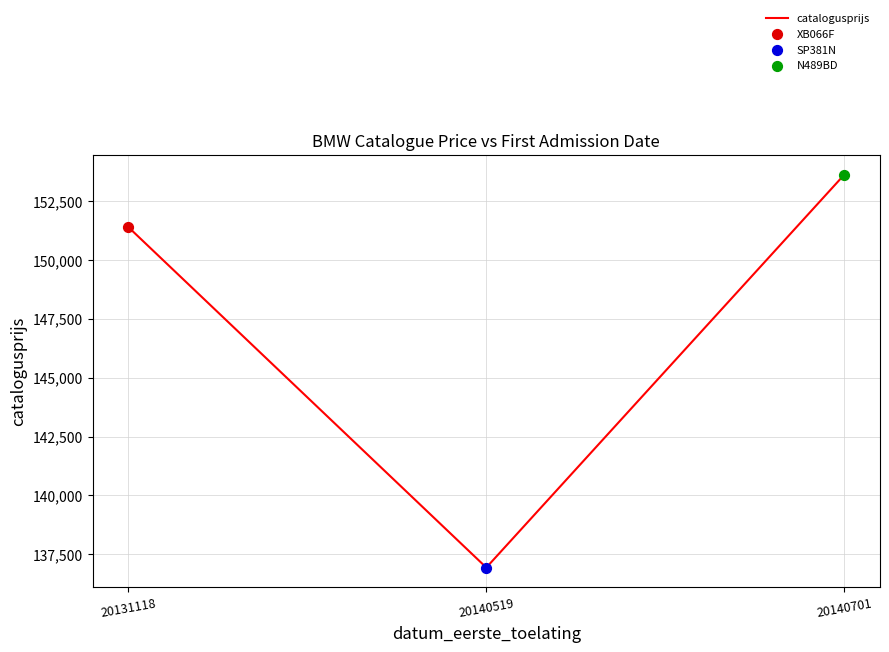

Between 20131118 and 20140519, which is larger?

20131118